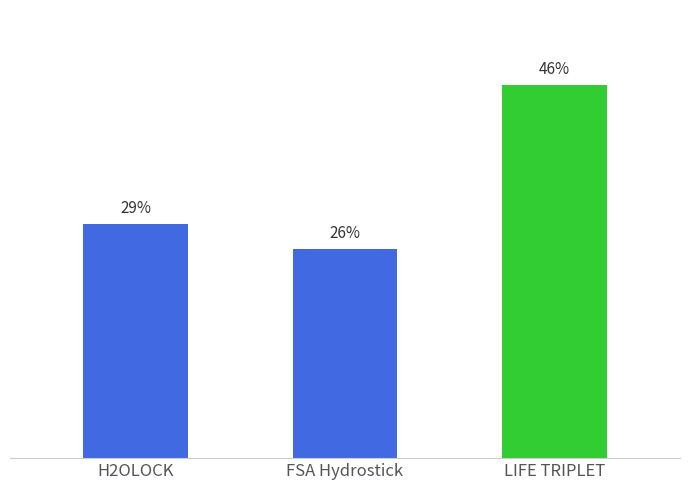

Are the bars horizontal?

No